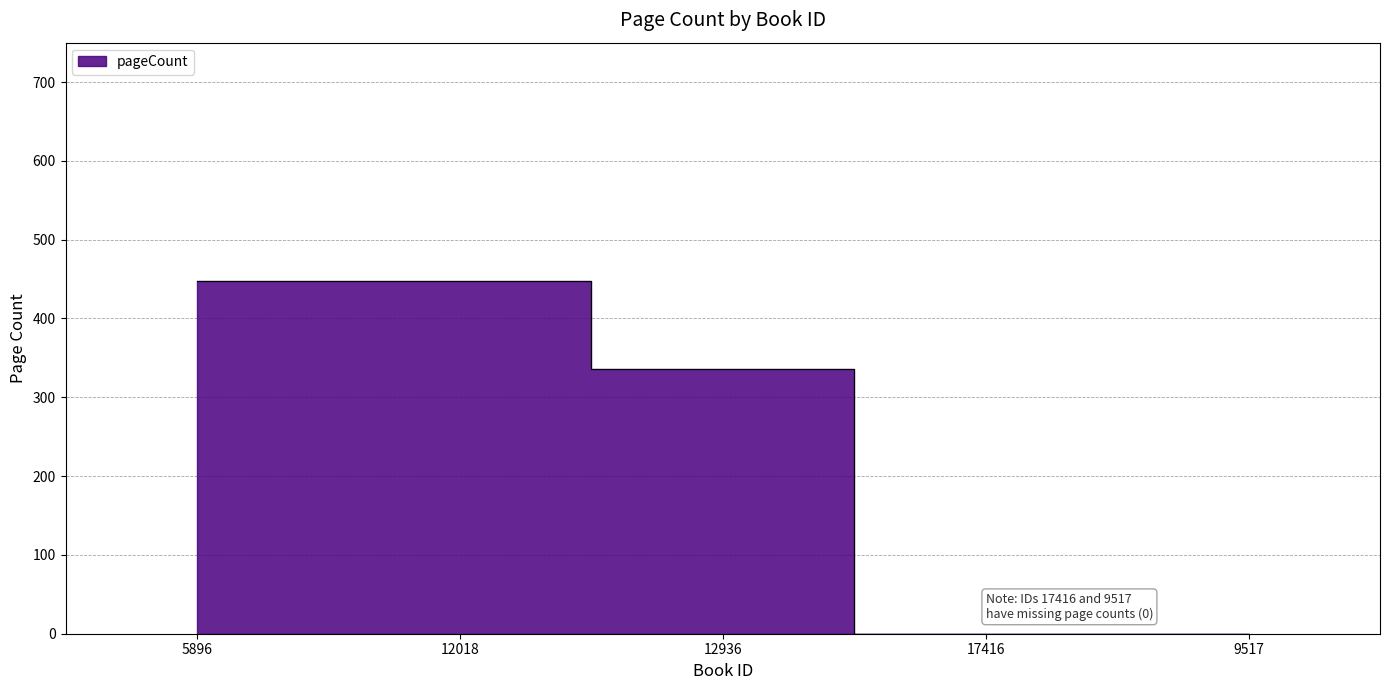

How many data points does each series have?

5